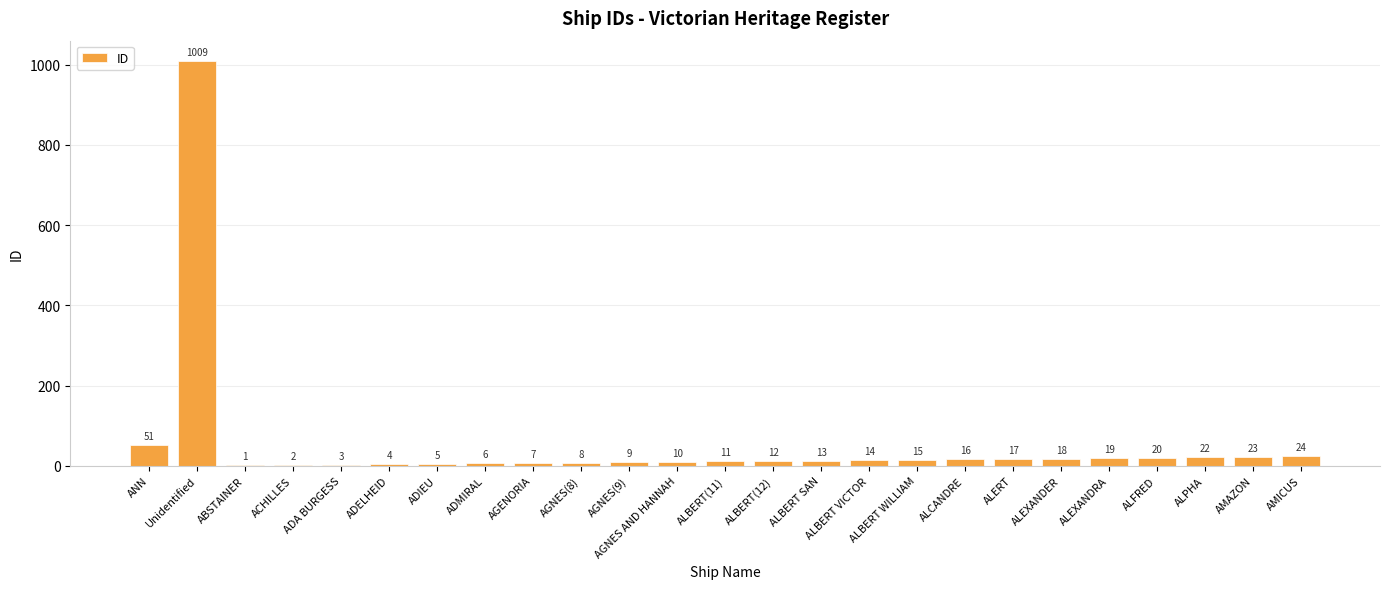

Between ADELHEID and ACHILLES, which is larger?

ADELHEID